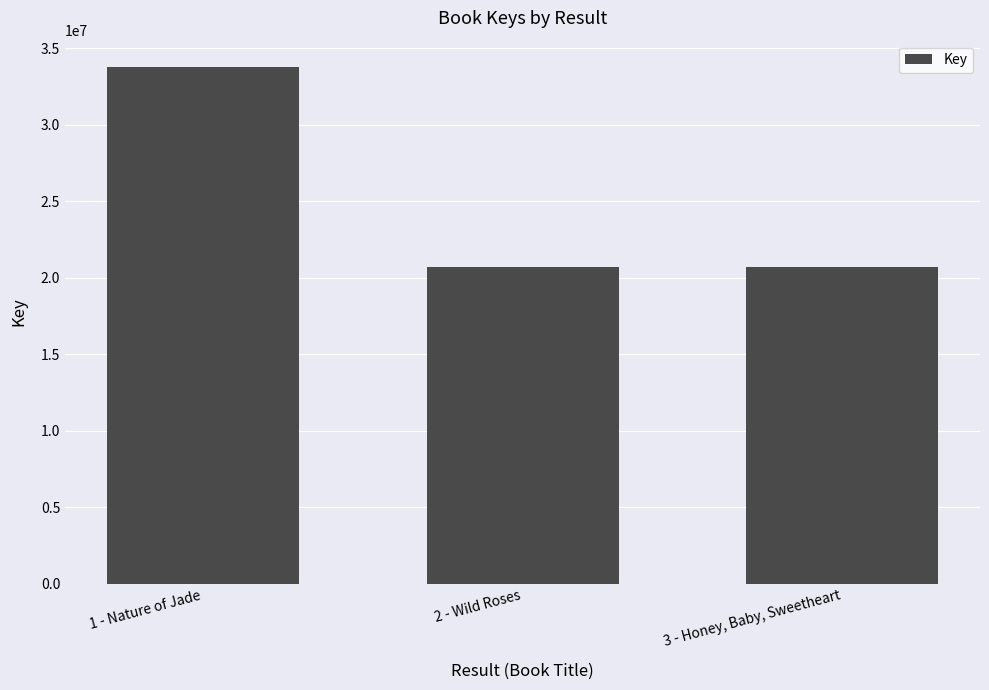

What is the greatest value displayed?

33803860